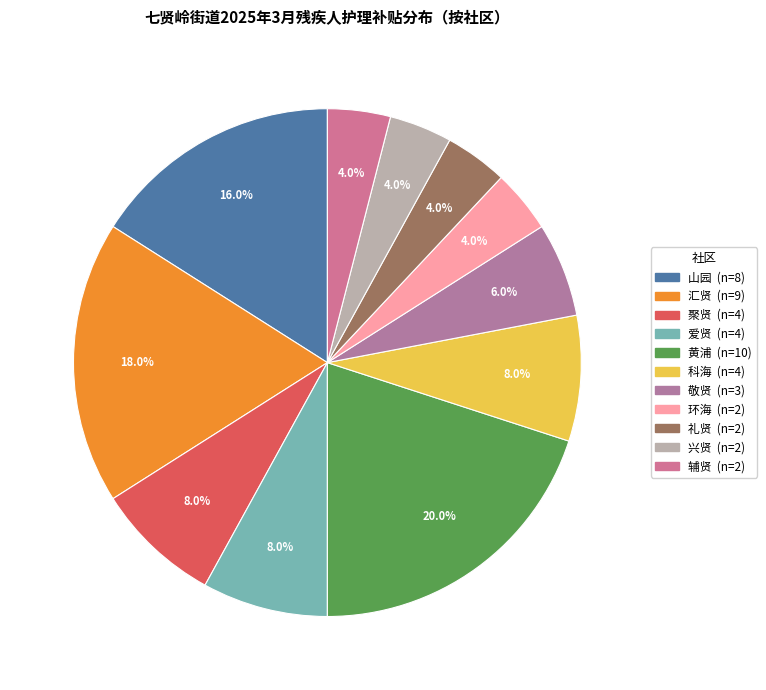

What is the largest slice in the pie chart?

黄浦